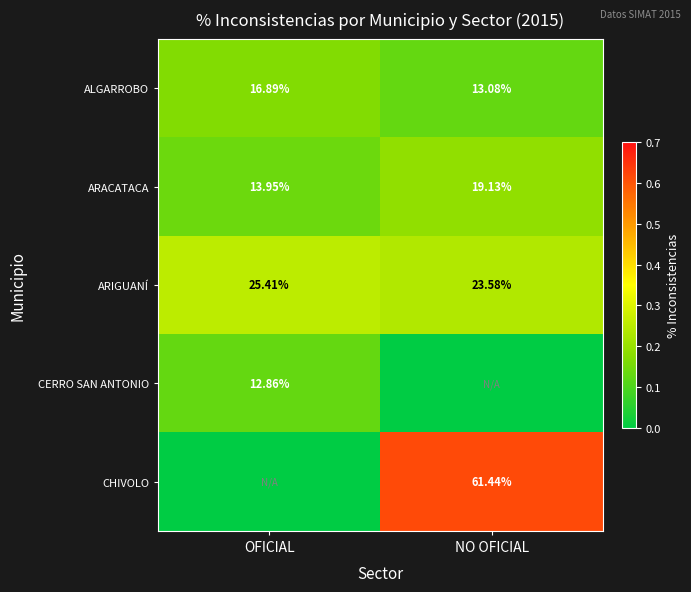

At which label does ALGARROBO first exceed 16?

OFICIAL